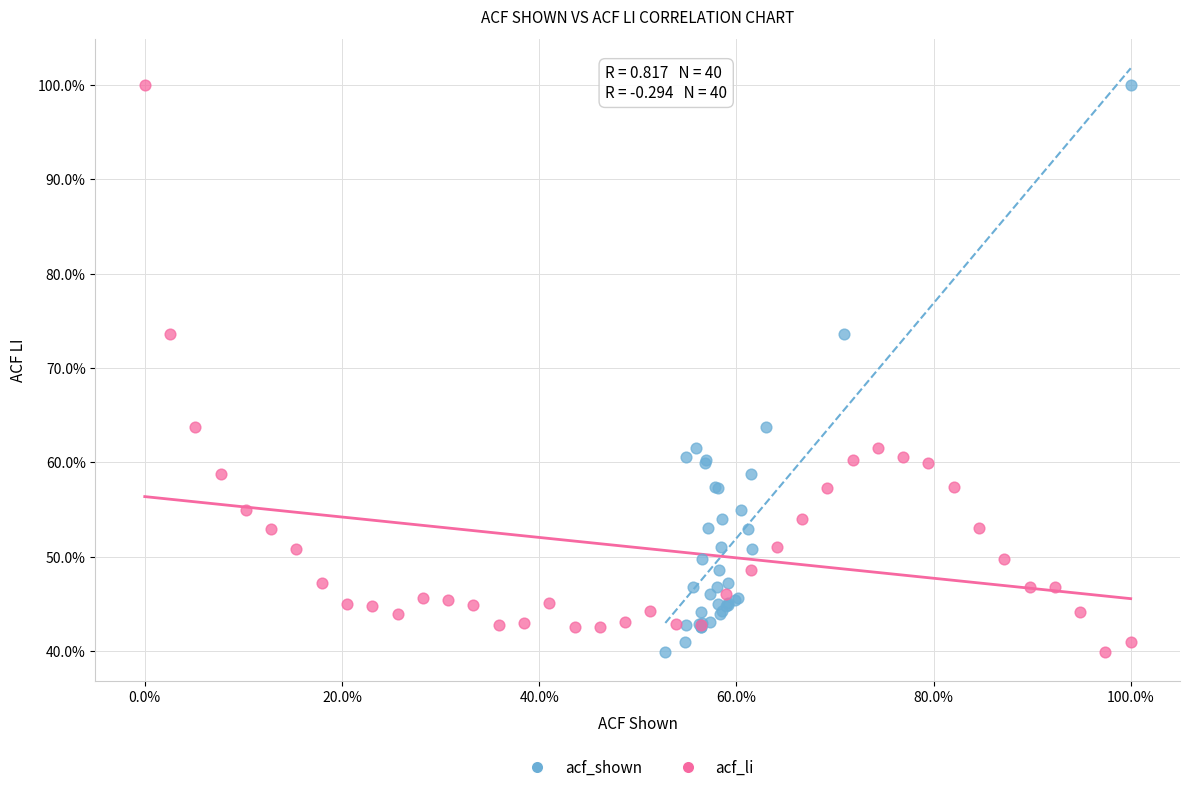

What are all the series names shown in the legend?

acf_shown, acf_li